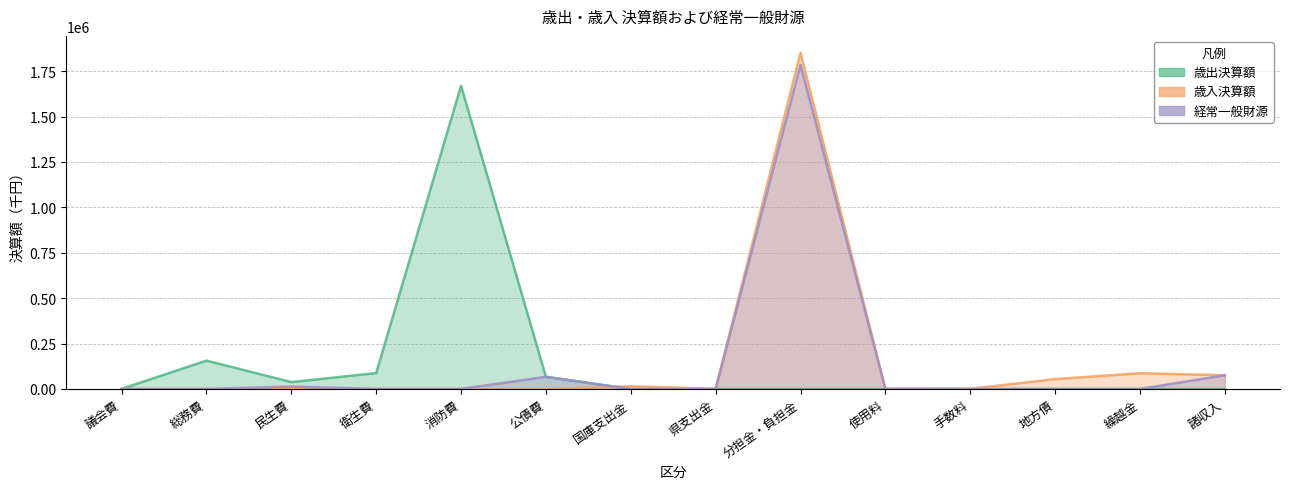

Between 国庫支出金 and 衛生費, which is larger?

衛生費